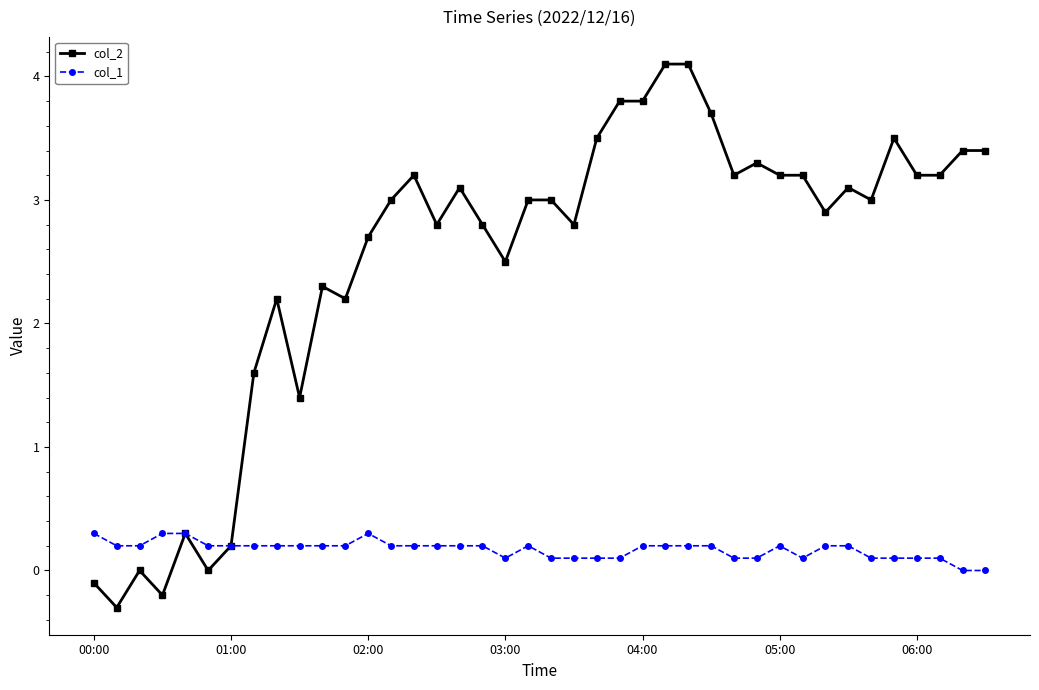

Rank the series by their average value, from lowest to highest.

col_1, col_2